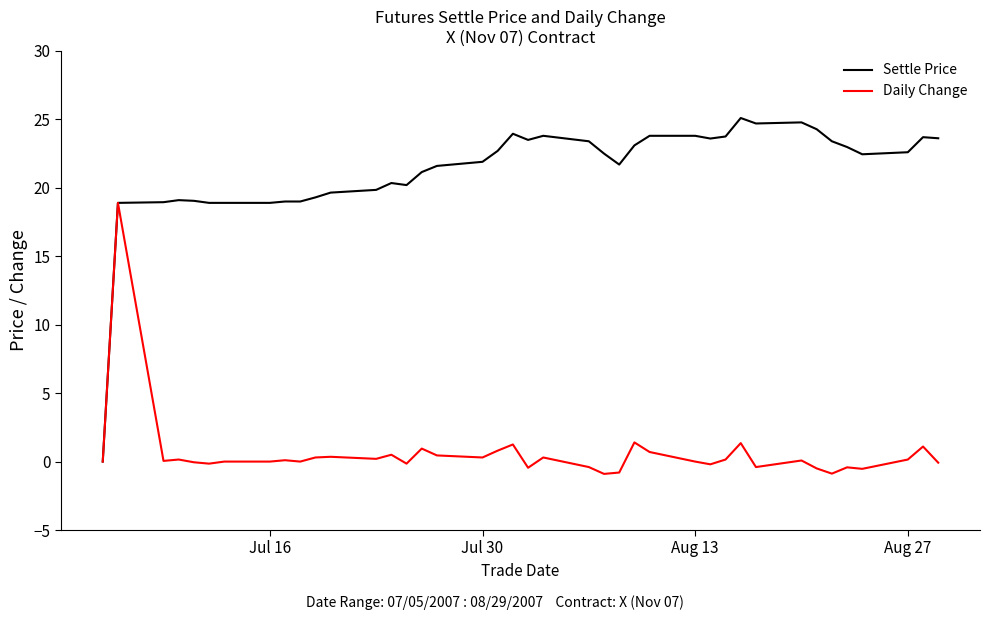

Does the chart have visible grid lines?

No